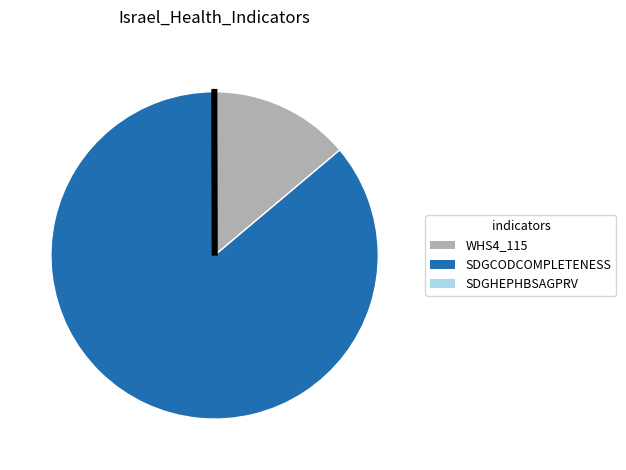

The SDGCODCOMPLETENESS slice represents 77% of the pie. True or false?

False